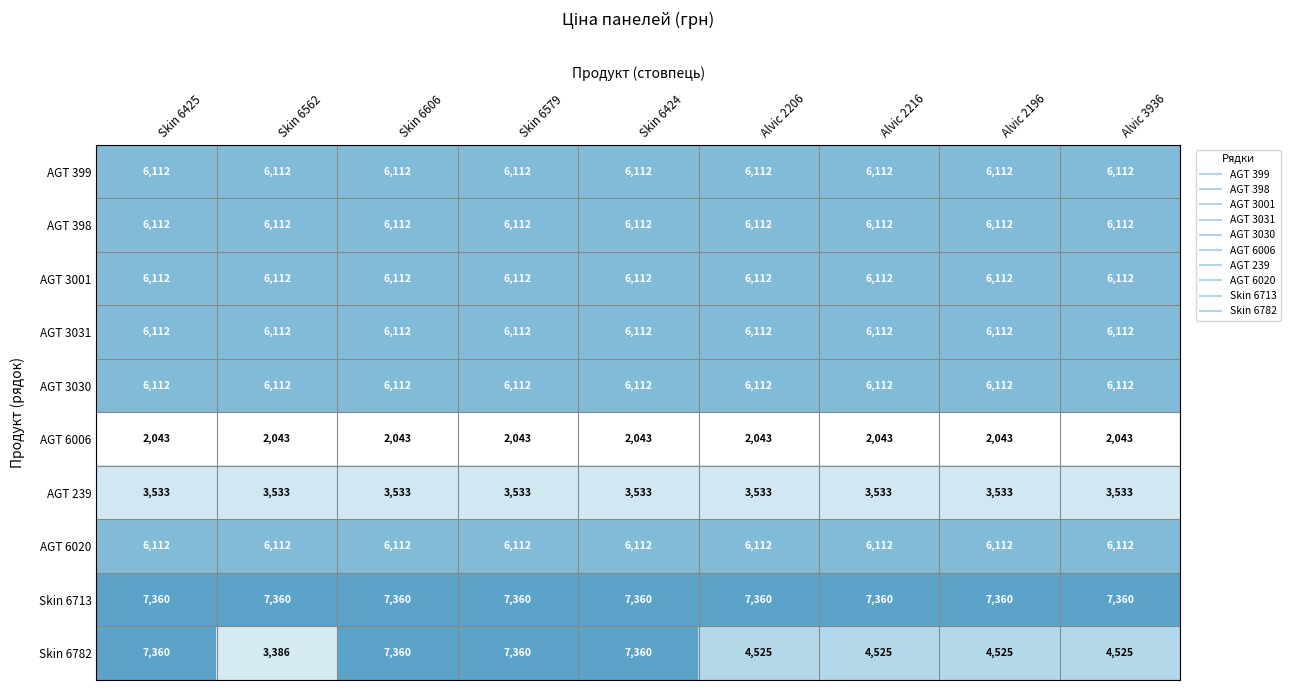

The AGT 239 series shows 3533 at Skin 6606. True or false?

True